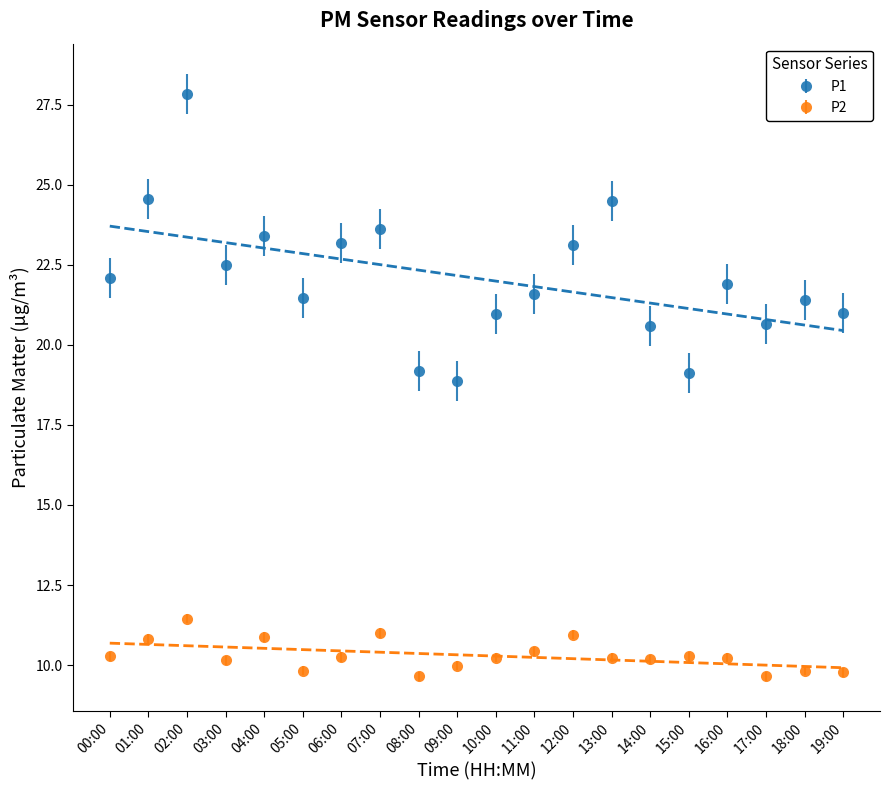

Reading left to right, list all the values displayed in this chart.

P1: 00:00=22.1	01:00=24.6	02:00=27.8	03:00=22.5	04:00=23.4	05:00=21.4	06:00=23.2	07:00=23.6	08:00=19.2	09:00=18.9	10:00=20.9	11:00=21.6	12:00=23.1	13:00=24.5	14:00=20.6	15:00=19.1	16:00=21.9	17:00=20.6	18:00=21.4	19:00=21.0
P2: 00:00=10.3	01:00=10.8	02:00=11.4	03:00=10.2	04:00=10.9	05:00=9.8	06:00=10.2	07:00=11.0	08:00=9.7	09:00=10.0	10:00=10.2	11:00=10.4	12:00=10.9	13:00=10.2	14:00=10.2	15:00=10.3	16:00=10.2	17:00=9.7	18:00=9.8	19:00=9.8